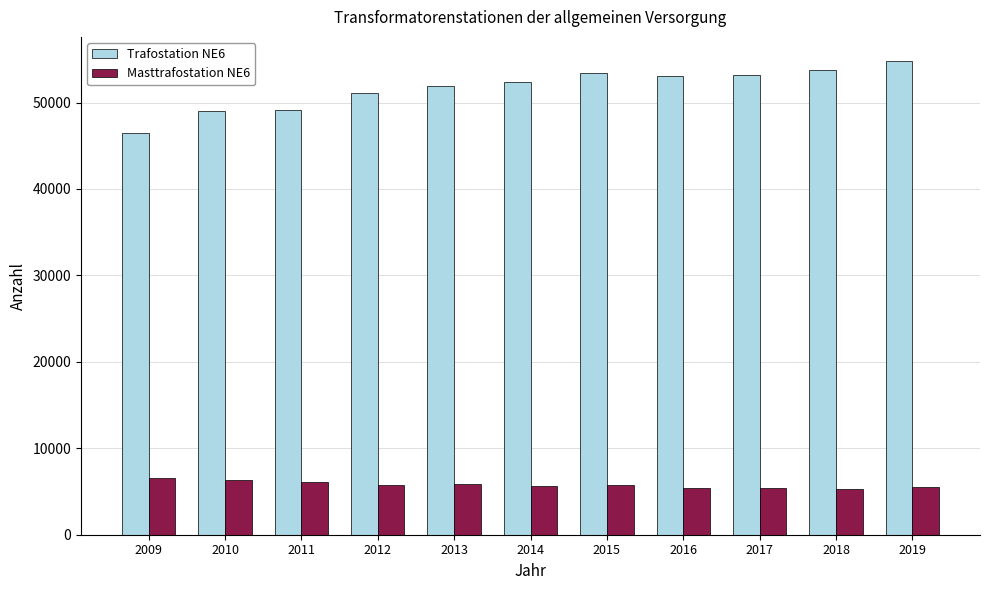

Which series has the largest total across all categories?

Trafostation NE6